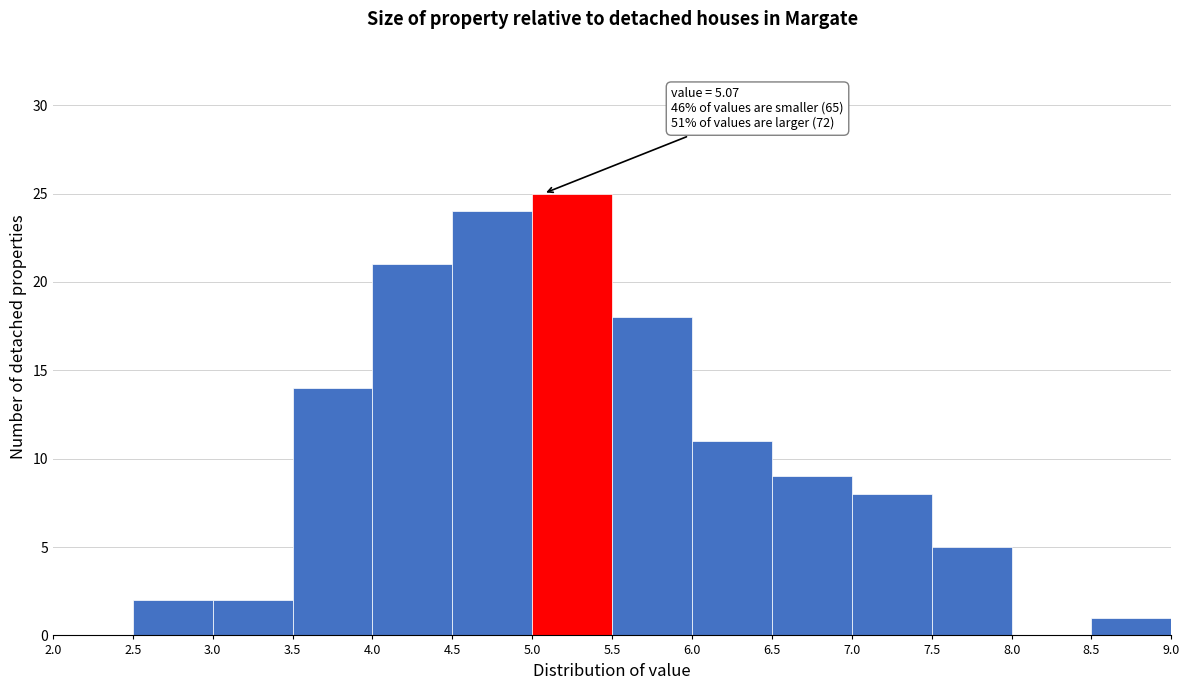

Which range on the x-axis has the tallest bar?

5.0 to 5.5